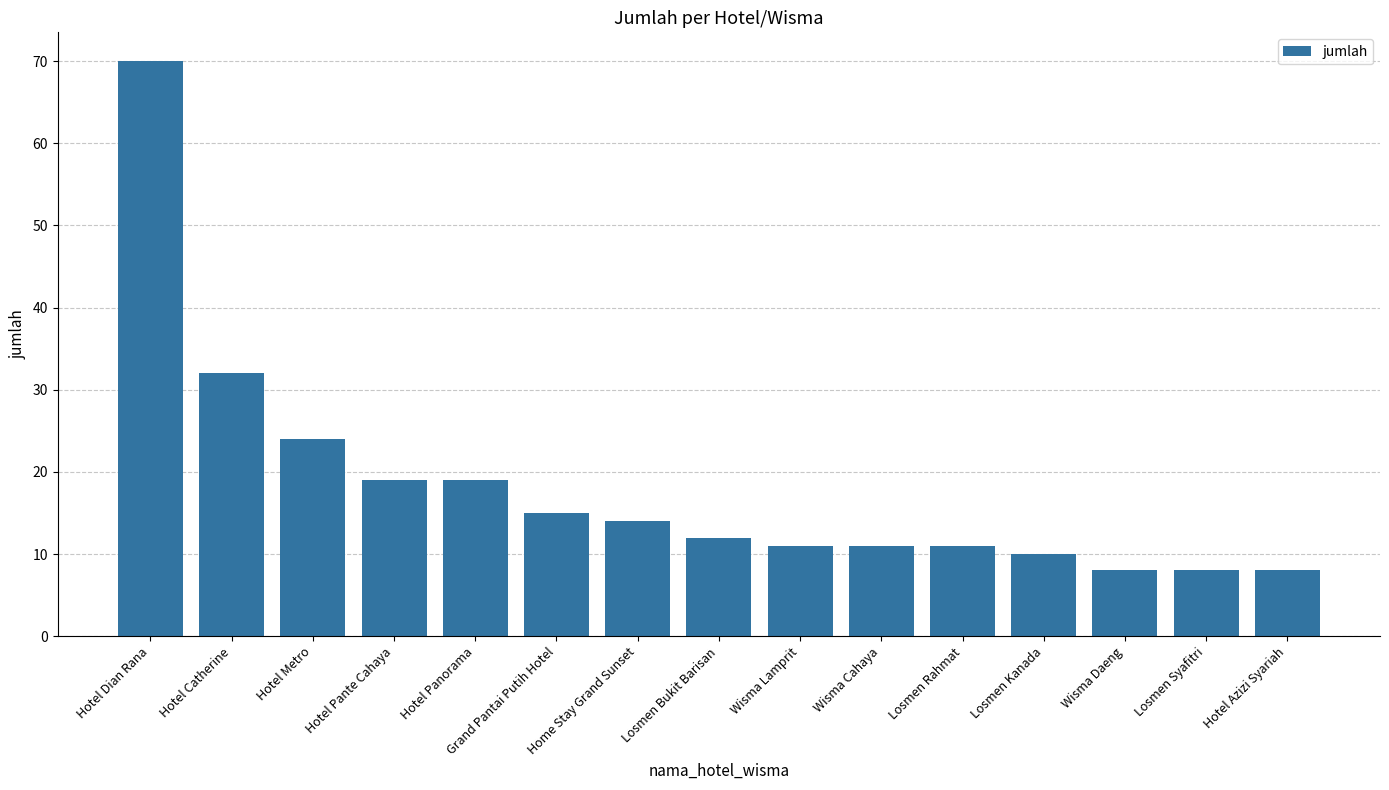

What is the sum of all values?

272